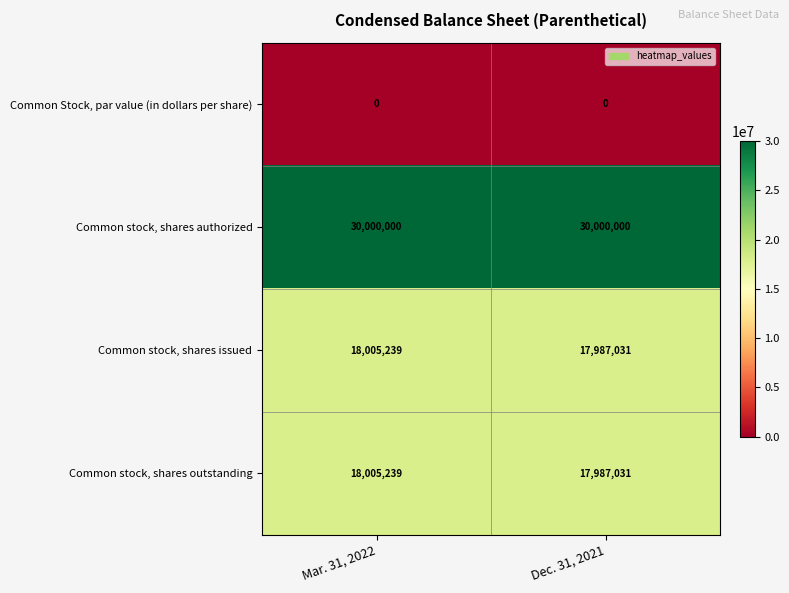

List the labels in order of Common stock, shares issued value, smallest first.

Dec. 31, 2021, Mar. 31, 2022